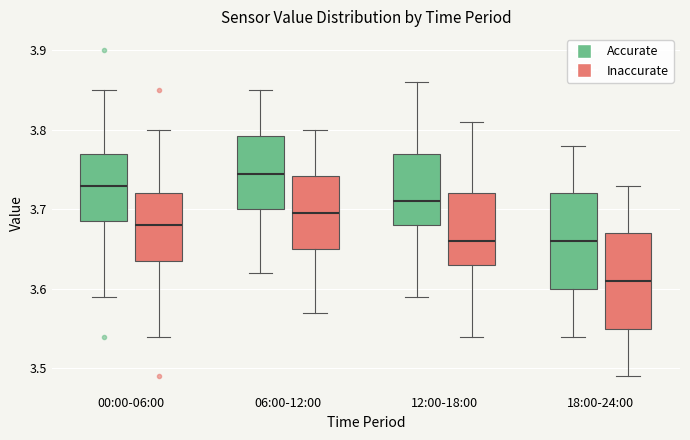

Reading left to right, transcribe this box plot: for each box, give where its median line is, the range the box spans, and where its two whiskers end, as read against the y-axis. The values are not printed on the chart, so give them approximately, as read against the axis.

00:00-06:00 (Accurate): median 3.73, box 3.69 to 3.77, whiskers 3.59 to 3.85
00:00-06:00 (Inaccurate): median 3.68, box 3.64 to 3.72, whiskers 3.54 to 3.80
06:00-12:00 (Accurate): median 3.75, box 3.70 to 3.79, whiskers 3.62 to 3.85
06:00-12:00 (Inaccurate): median 3.70, box 3.65 to 3.74, whiskers 3.57 to 3.80
12:00-18:00 (Accurate): median 3.71, box 3.68 to 3.77, whiskers 3.59 to 3.86
12:00-18:00 (Inaccurate): median 3.66, box 3.63 to 3.72, whiskers 3.54 to 3.81
18:00-24:00 (Accurate): median 3.66, box 3.60 to 3.72, whiskers 3.54 to 3.78
18:00-24:00 (Inaccurate): median 3.61, box 3.55 to 3.67, whiskers 3.49 to 3.73